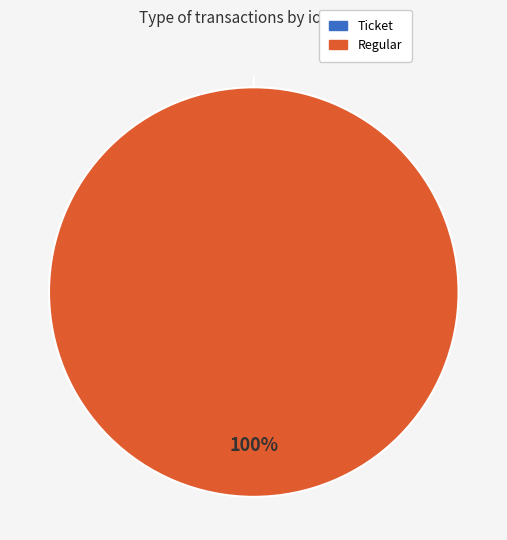

To the nearest percent, what portion does Regular represent?

100%